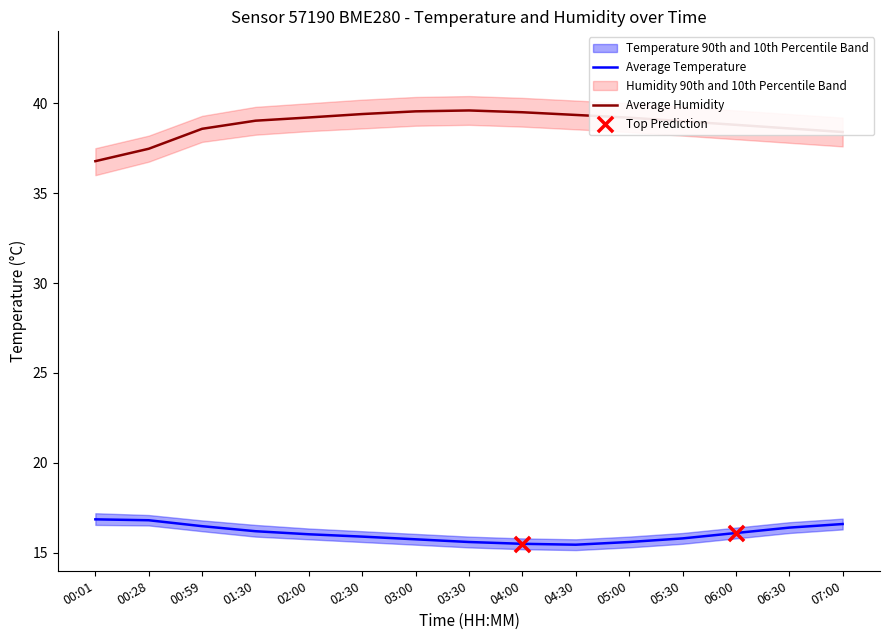

At how many categories does at least one series exceed 36?

15